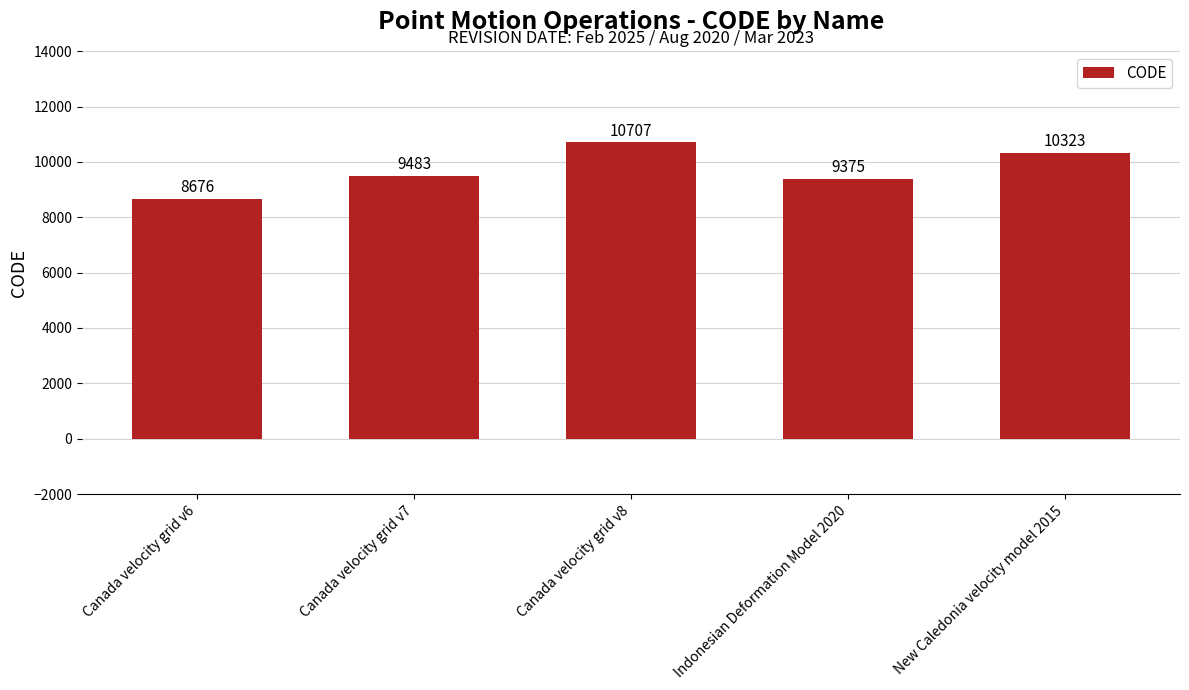

How many distinct data groups are displayed?

1